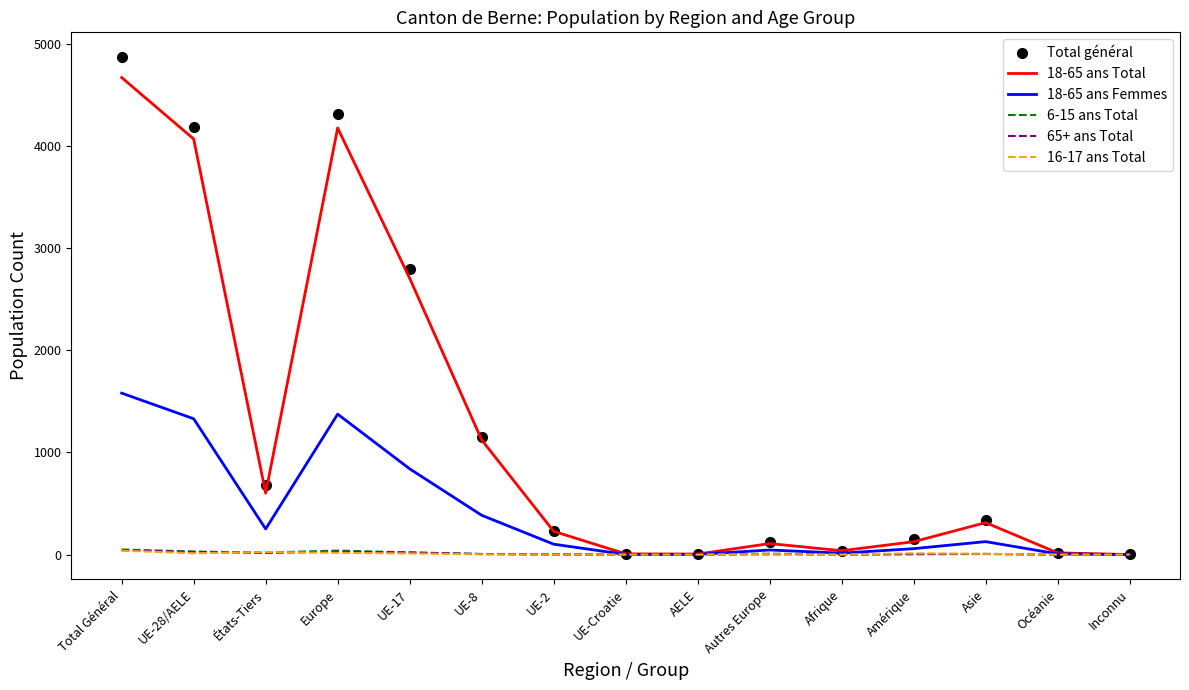

What is the average value of the 18-65 ans Total series?

1213